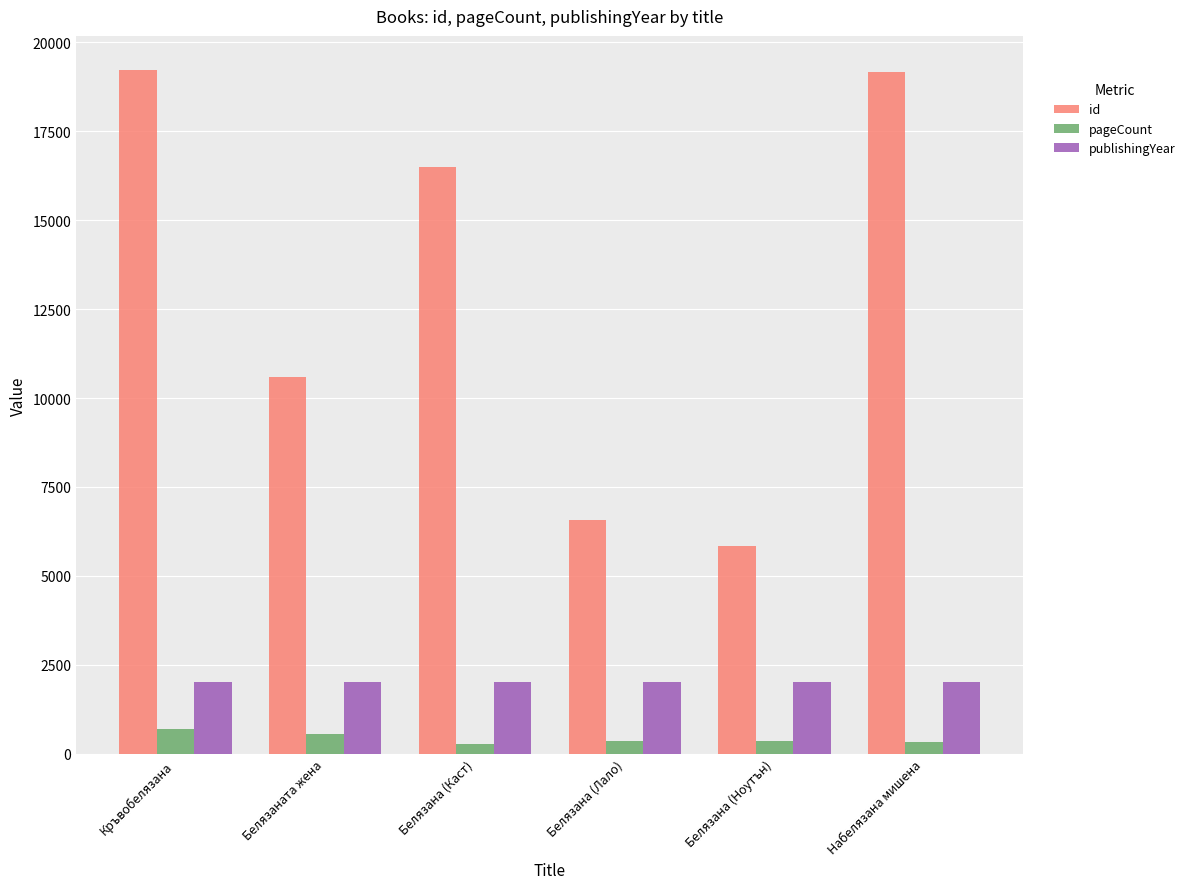

Read the id value at Белязана (Лало), to the nearest 50.

6550